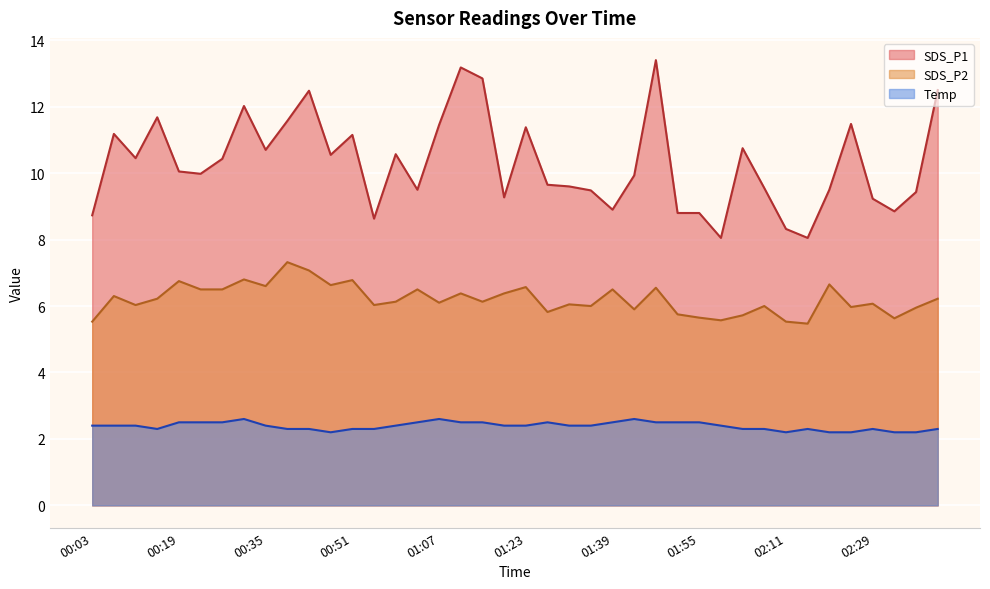

How many series are shown in this chart?

3